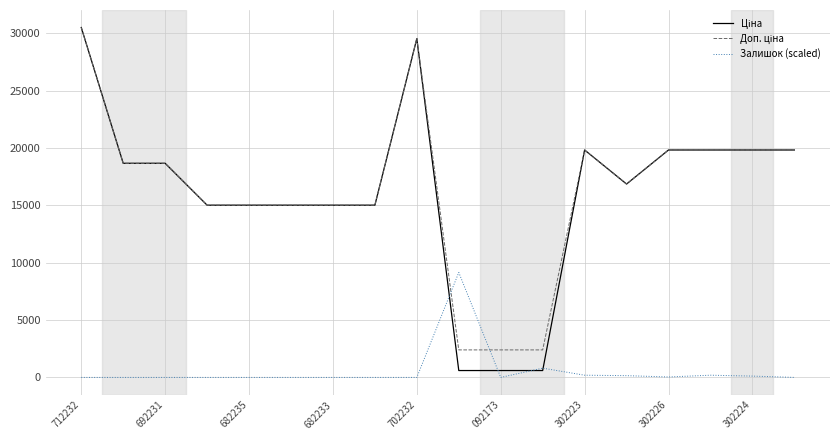

Is this an area chart (filled region under the line)?

No